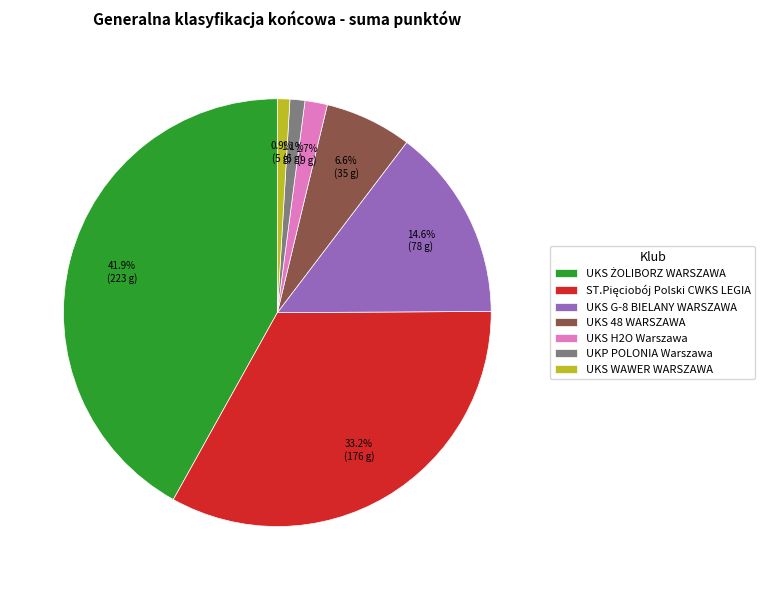

What portion of the pie excludes UKS WAWER WARSZAWA?

99.1%